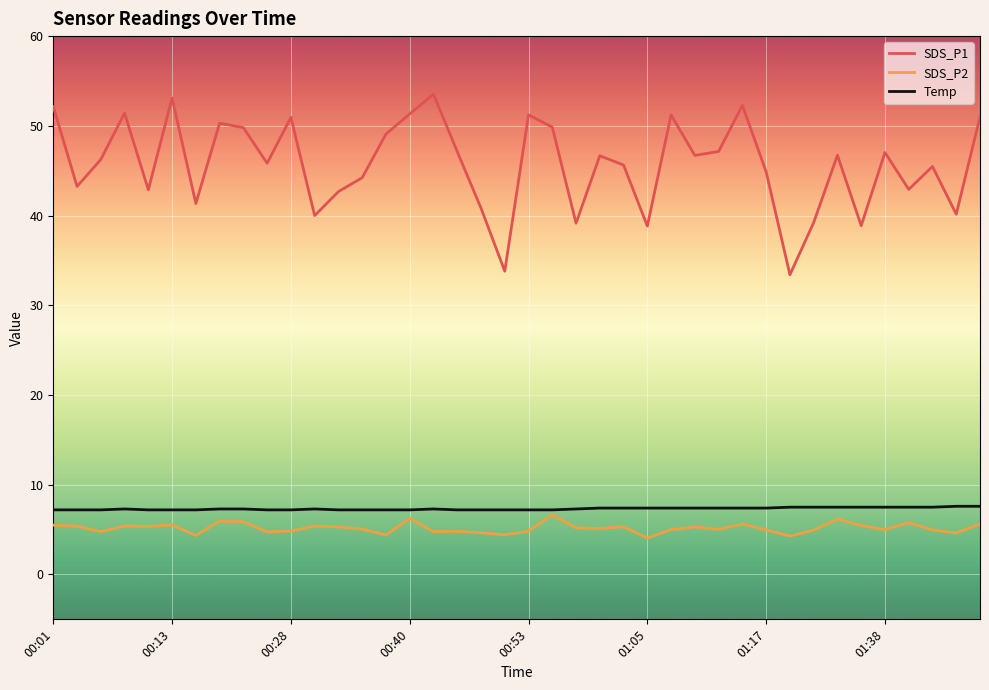

What is the minimum value for SDS_P1?

33.4